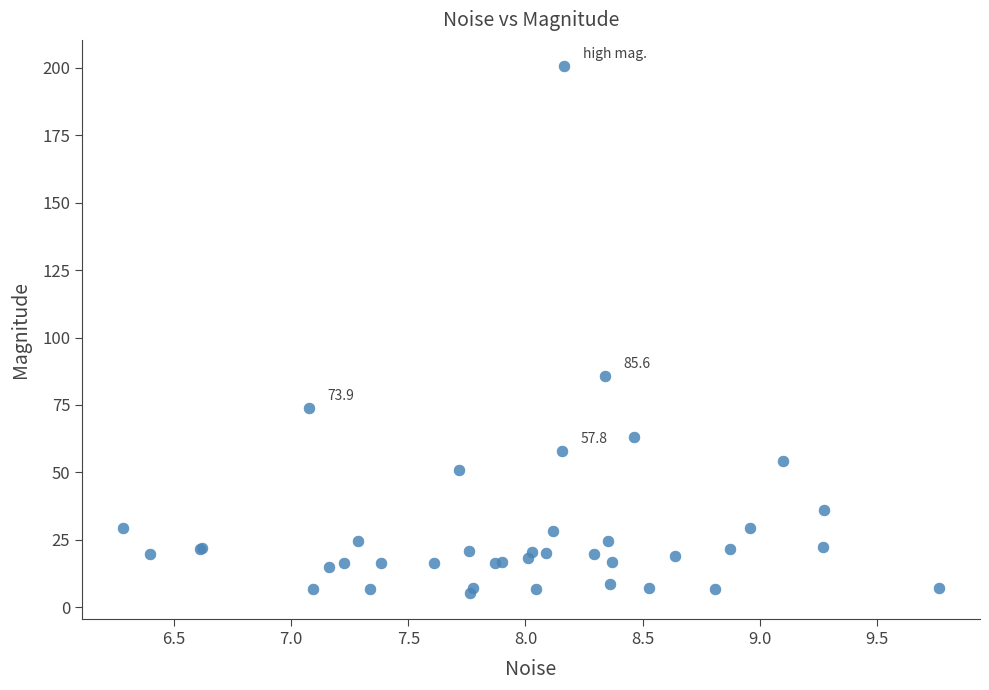

What Y value in the scatter plot is closest to 102?

85.6